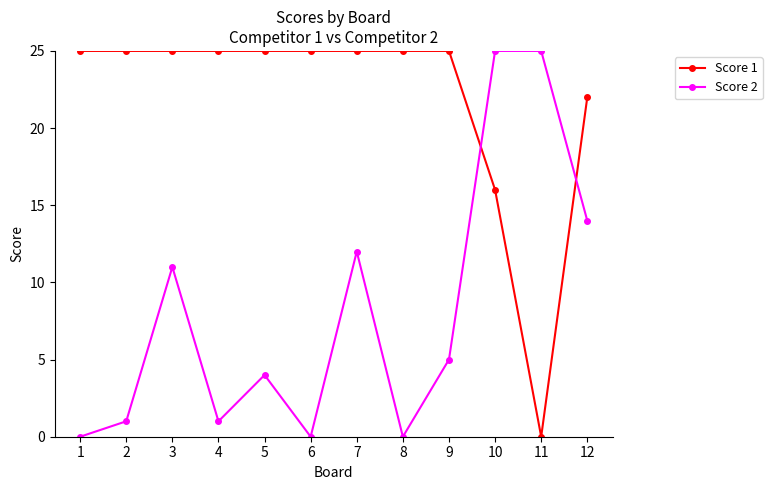

What are all the series names shown in the legend?

Score 1, Score 2